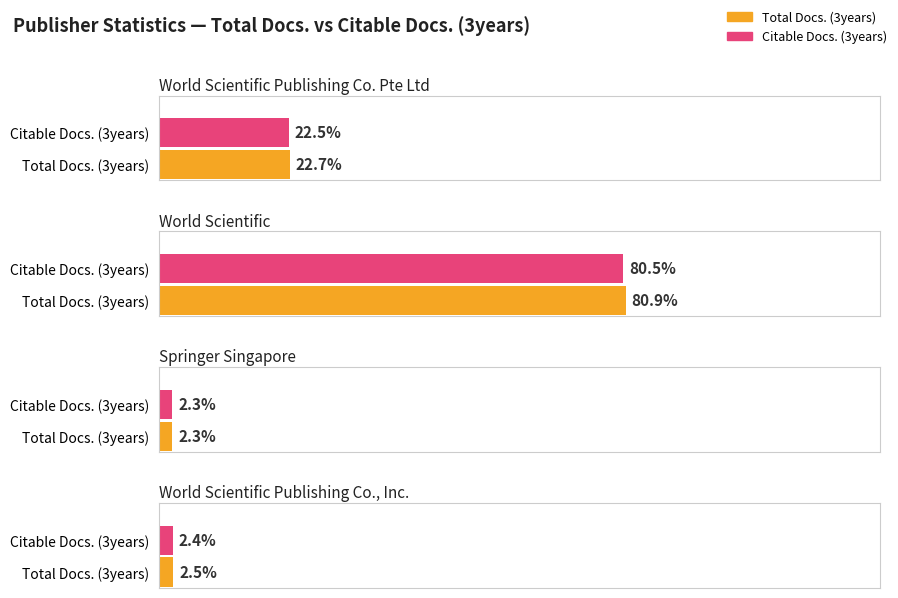

Where does the Total Docs. (3years) series first go above 227?

World Scientific